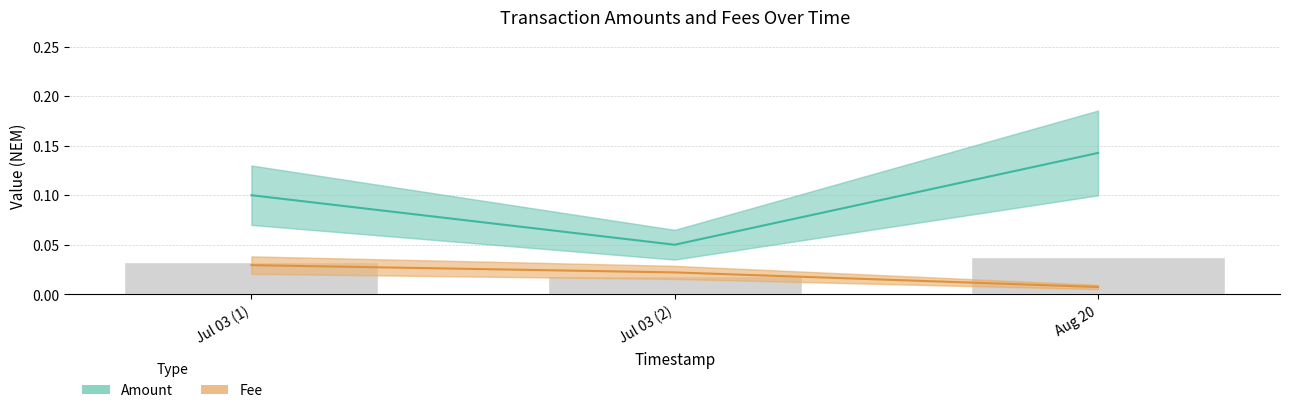

Rank the series by their average value, from lowest to highest.

Fee, Amount